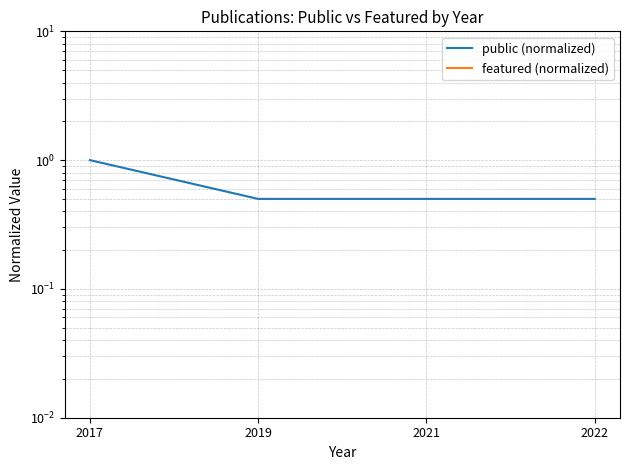

True or false: featured (normalized) and public (normalized) cross at least once.

False